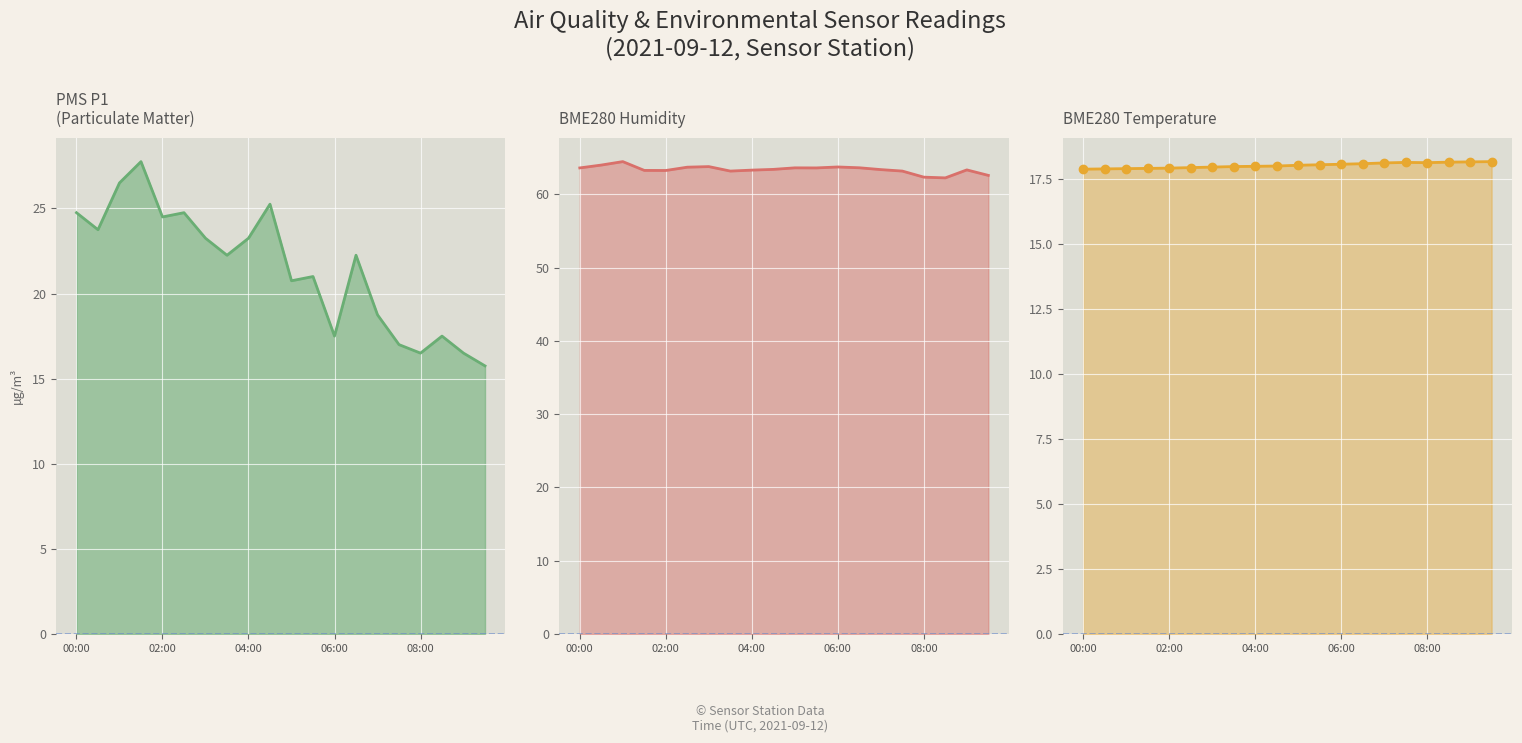

Which series contains the highest Y value?

BME280_humidity